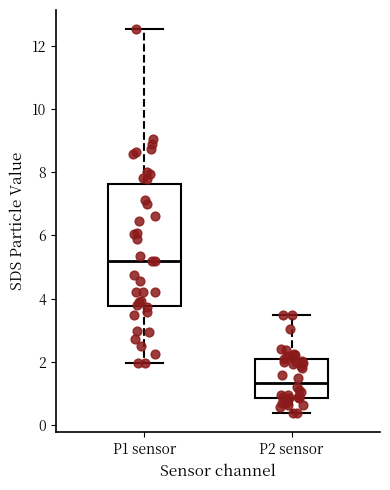

Reading left to right, transcribe this box plot: for each box, give where its median line is, the range the box spans, and where its two whiskers end, as read against the y-axis. The values are not printed on the chart, so give them approximately, as read against the axis.

P1 sensor: median 5.2, box 3.8 to 7.6, whiskers 2.0 to 12.6
P2 sensor: median 1.4, box 0.8 to 2.0, whiskers 0.4 to 3.6